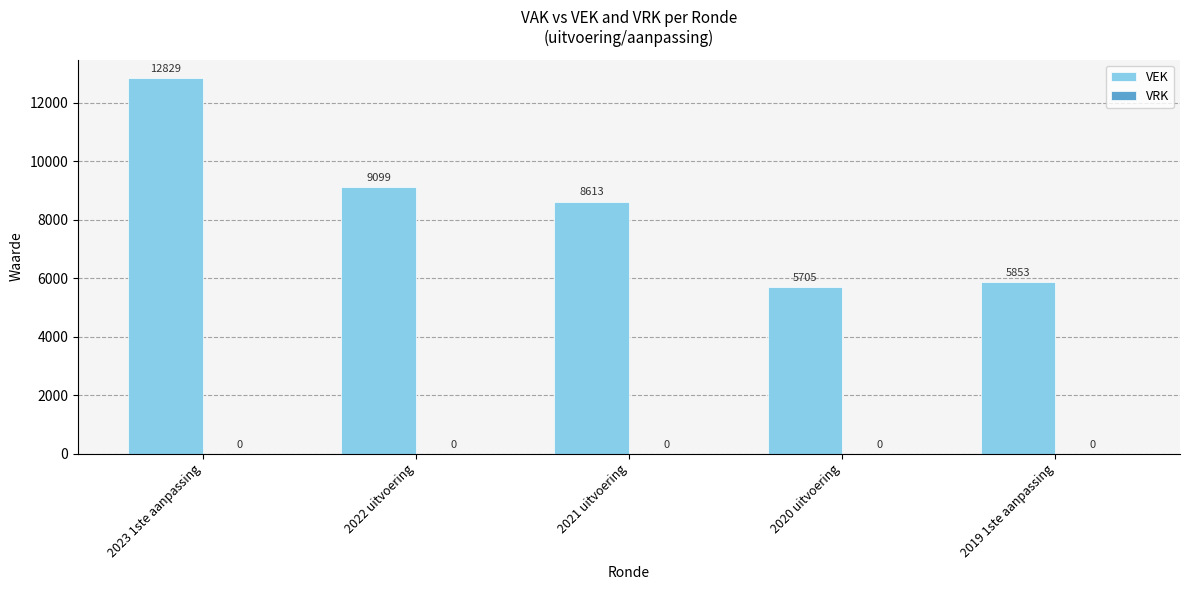

Reading left to right, what are all the values shown in this chart?

2023 1ste aanpassing=12829	2022 uitvoering=9099	2021 uitvoering=8613	2020 uitvoering=5705	2019 1ste aanpassing=5853